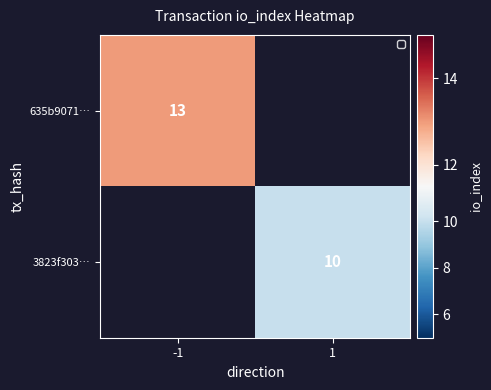

Count the number of categories in the chart.

2